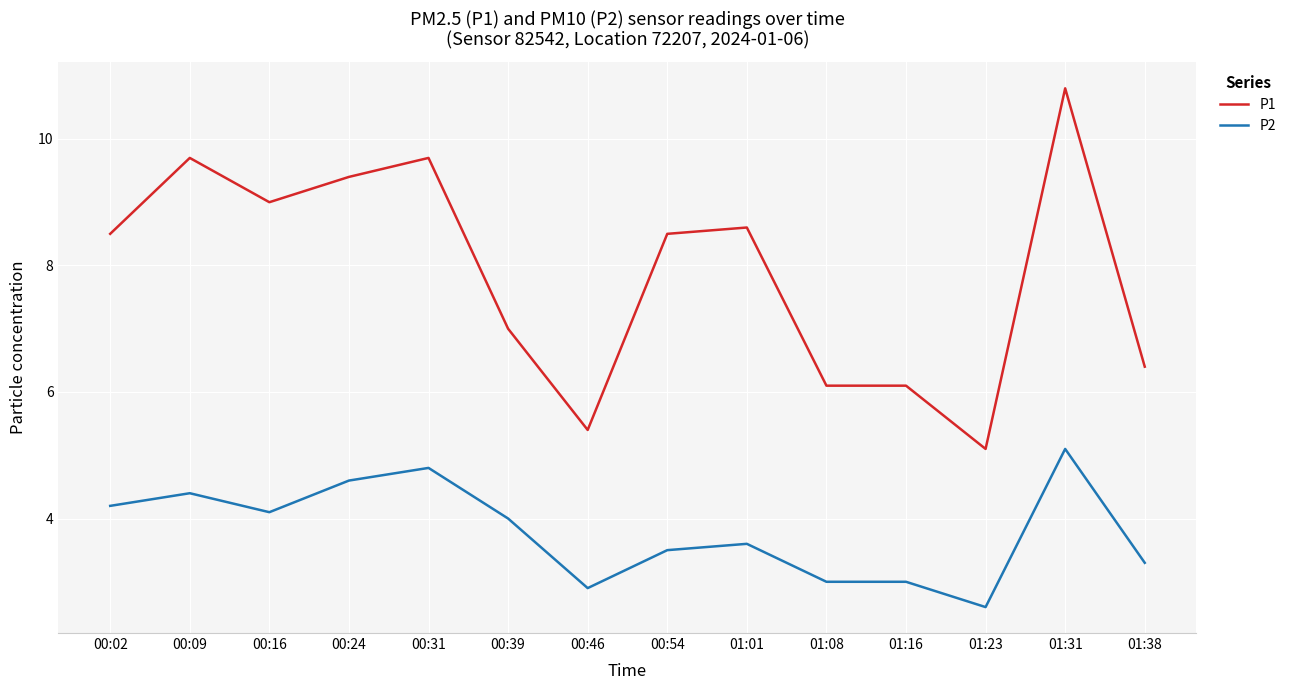

Count the number of categories in the chart.

14